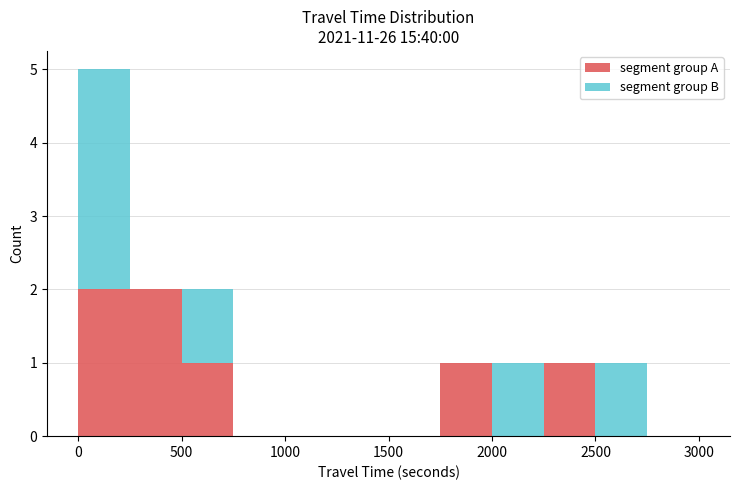

Reading left to right, transcribe this chart: for each stacked bar, give the range it covers on the x-axis and its total height. The values are not printed on the chart, so give them approximately, as read against the axis.

0 to 250: 5
250 to 500: 2
500 to 750: 2
750 to 1000: 0
1000 to 1250: 0
1250 to 1500: 0
1500 to 1750: 0
1750 to 2000: 1
2000 to 2250: 1
2250 to 2500: 1
2500 to 2750: 1
2750 to 3000: 0